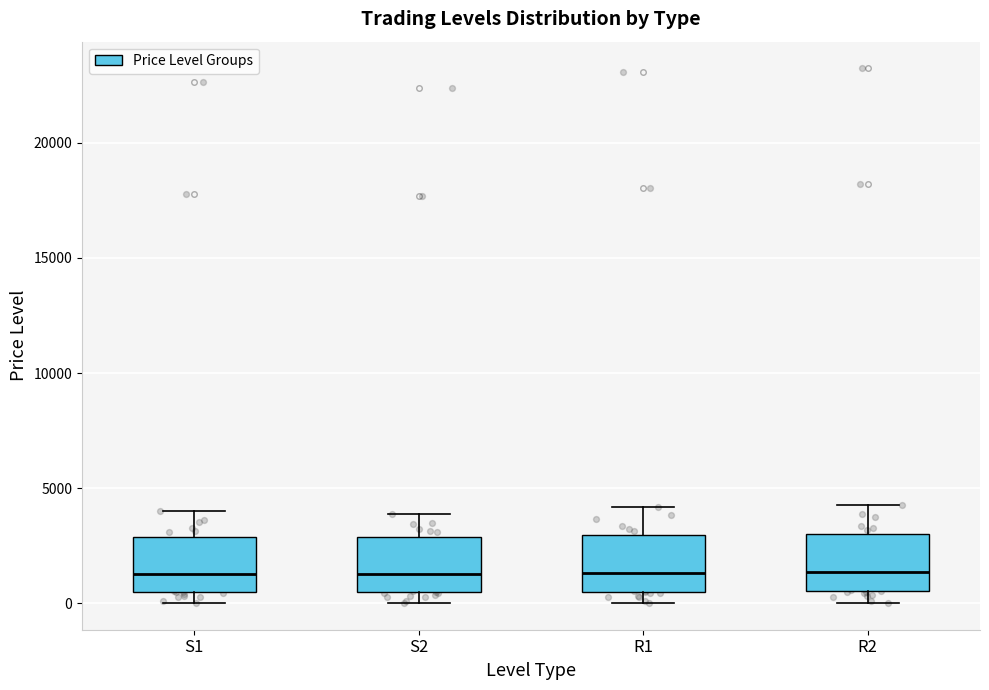

Where is the lower edge of the box for R1 on the y-axis? The values are not printed on the chart, so give them approximately, as read against the axis.

500